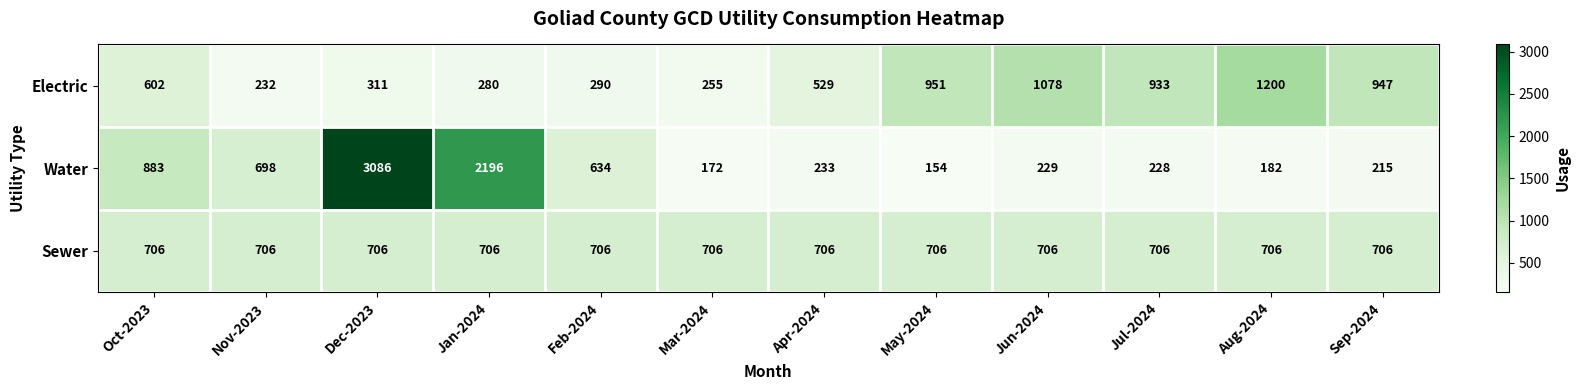

Count the number of data series in this chart.

3